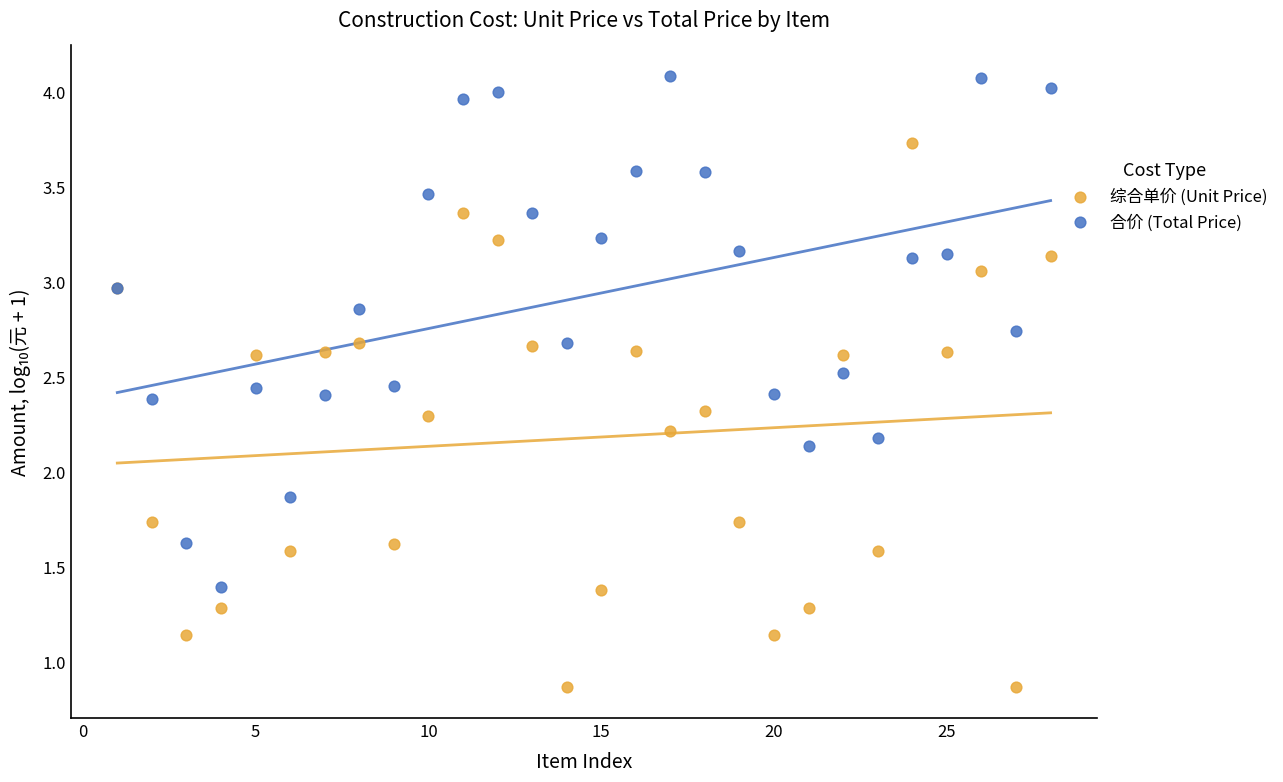

Which series reaches the minimum Y coordinate?

综合单价 (Unit Price)